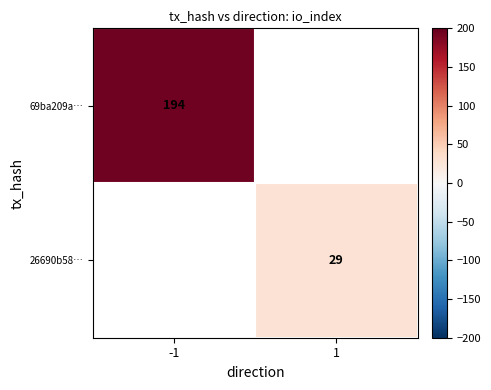

How many data points does each series have?

2